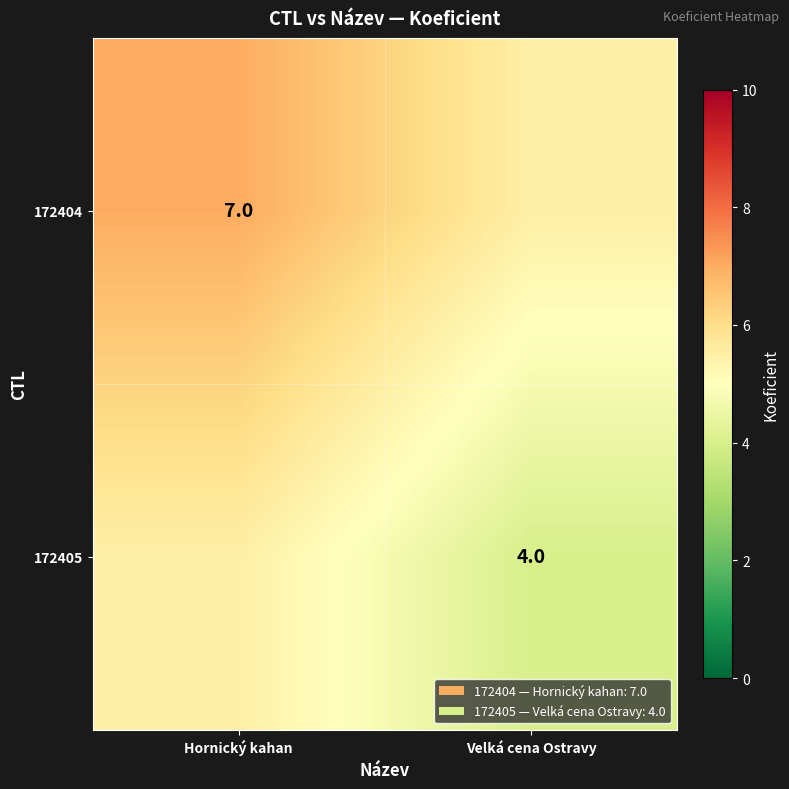

The 172405 series shows 5.6 at Velká cena Ostravy. True or false?

False